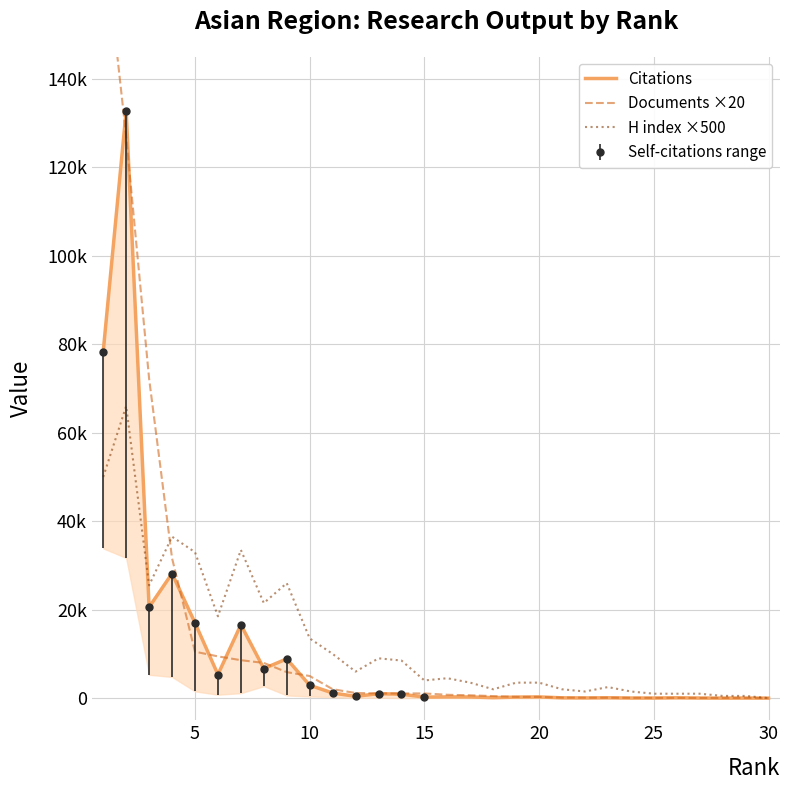

The H index ×500 series shows 2120 at 23. True or false?

False